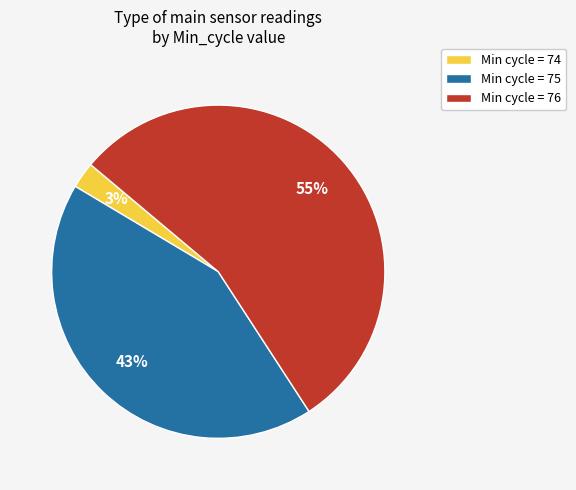

To the nearest percent, what is the average slice percentage?

33%